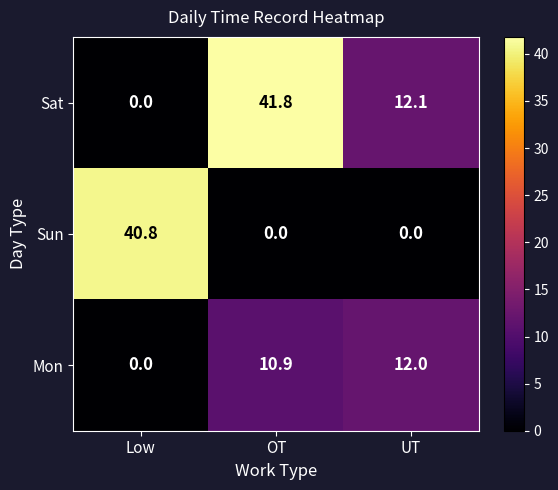

The value of Mon at UT is 19.4. True or false?

False